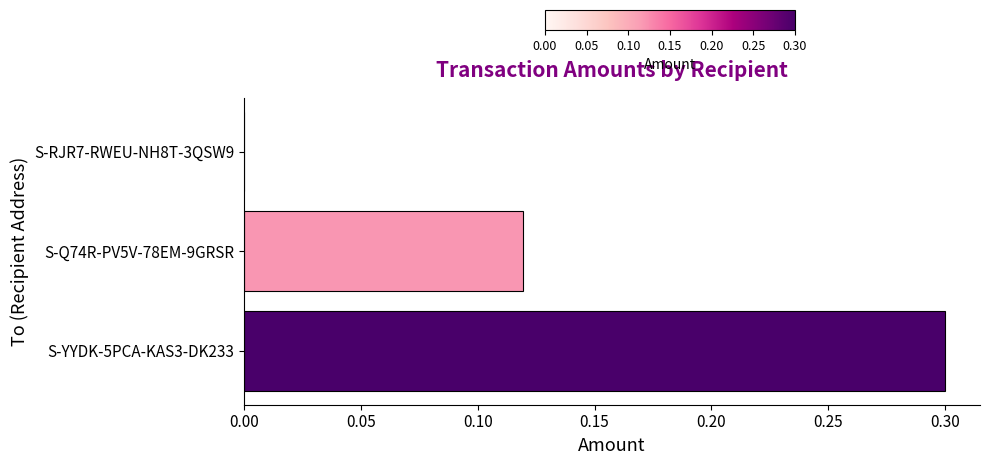

Are the bars horizontal?

Yes